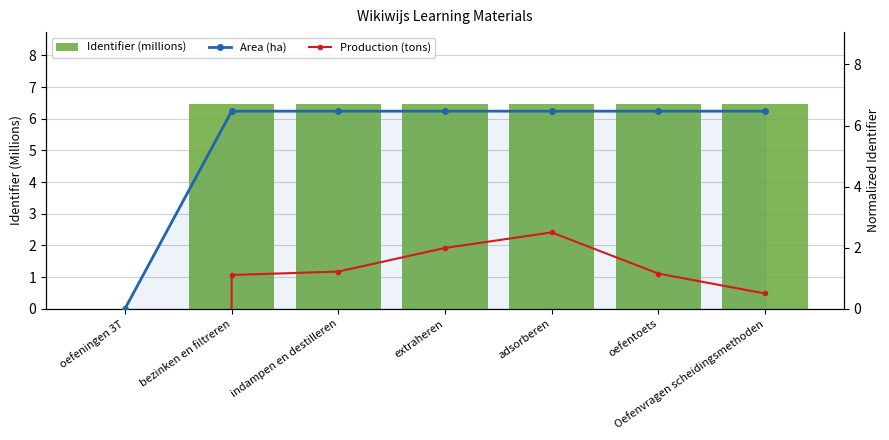

Which series has the largest total across all categories?

Identifier (millions)